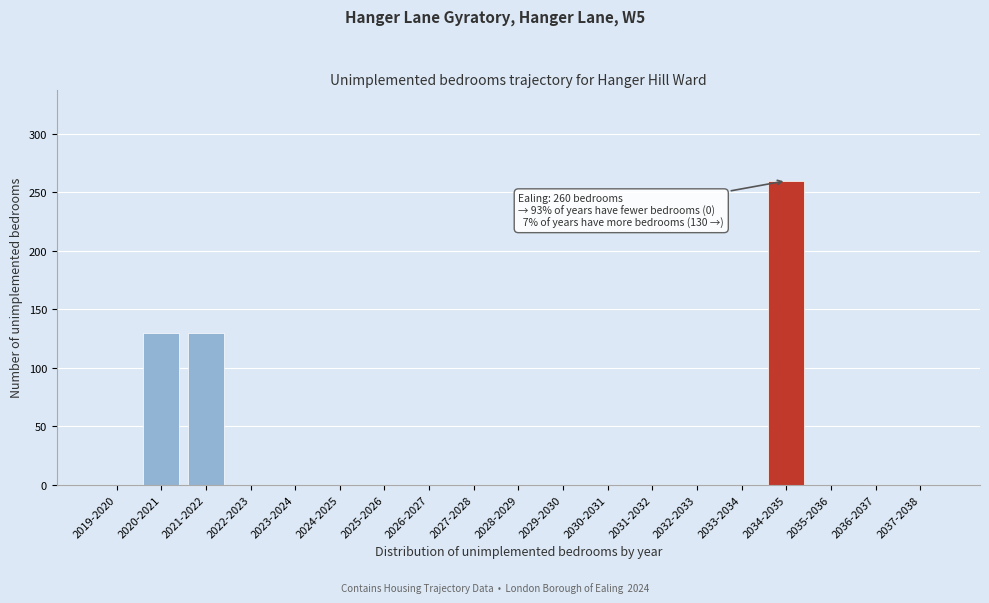

Reading right to left, transcribe all the data shown in this chart.

2037-2038=0	2036-2037=0	2035-2036=0	2034-2035=260	2033-2034=0	2032-2033=0	2031-2032=0	2030-2031=0	2029-2030=0	2028-2029=0	2027-2028=0	2026-2027=0	2025-2026=0	2024-2025=0	2023-2024=0	2022-2023=0	2021-2022=130	2020-2021=130	2019-2020=0